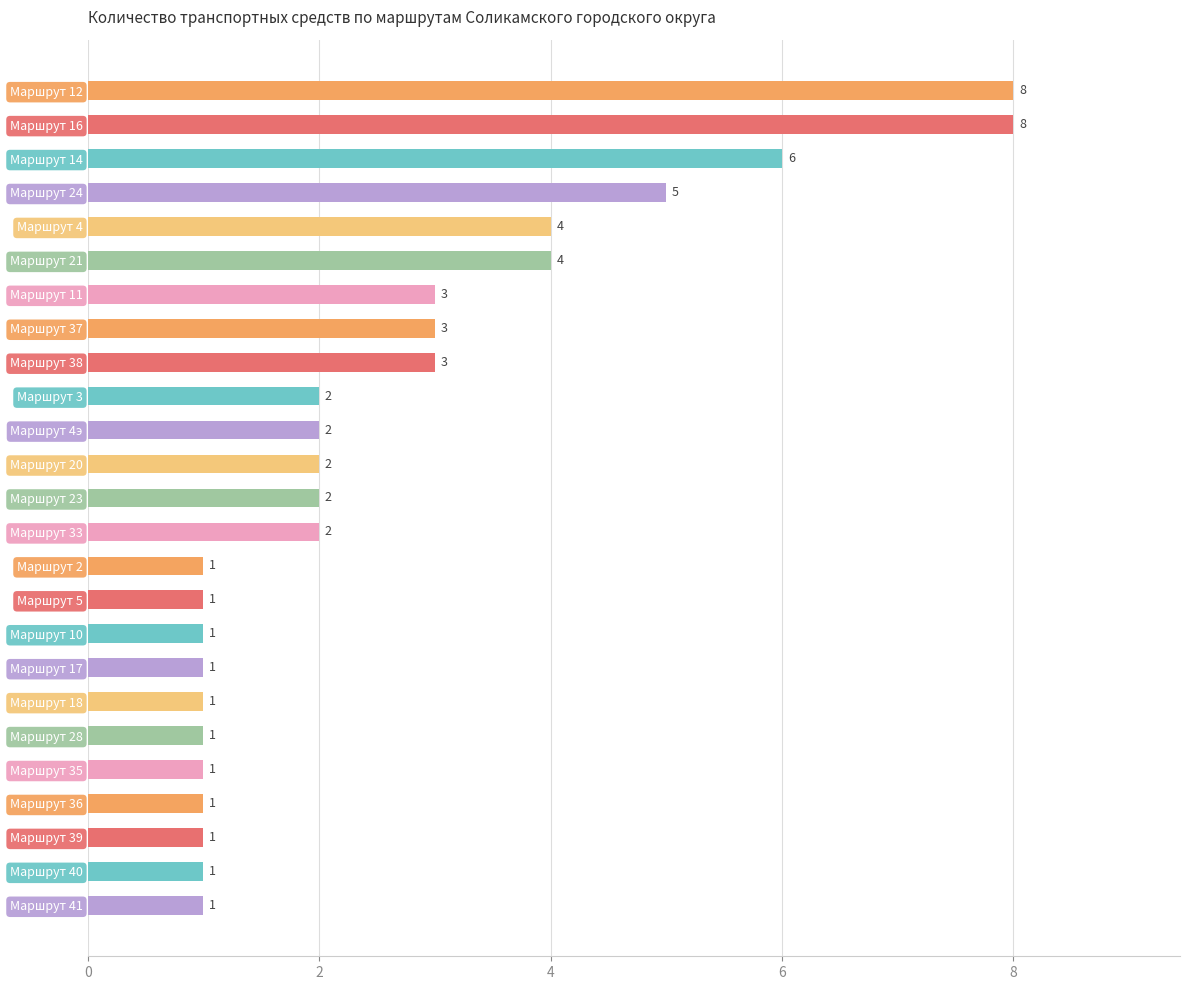

What is the approximate value at Маршрут 33?

2